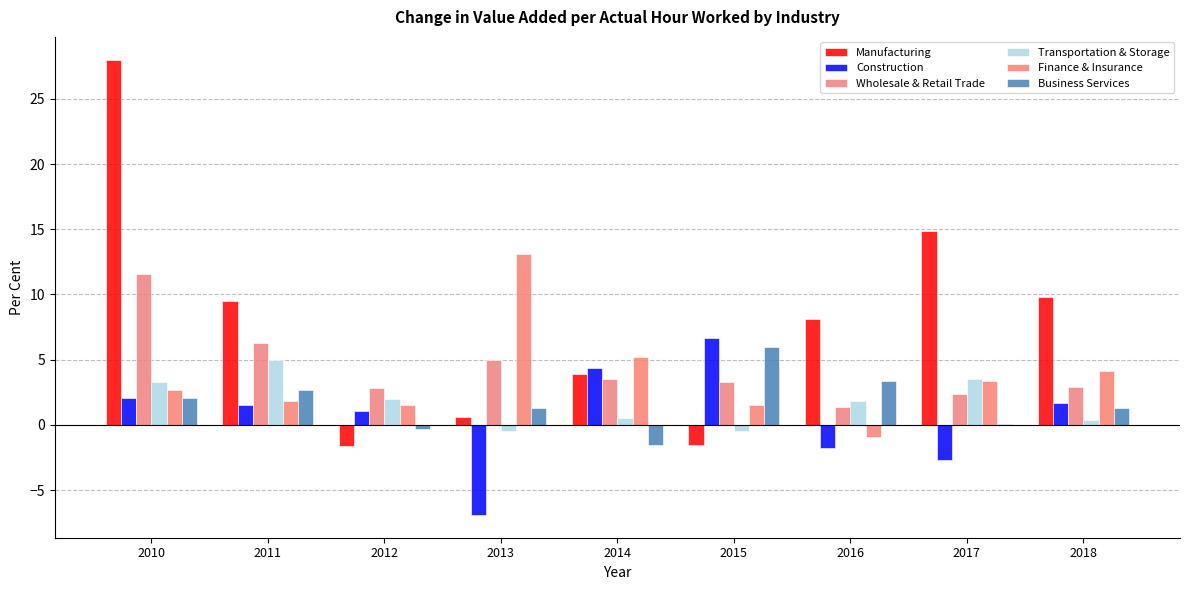

Between 2012 and 2010, which is larger?

2010